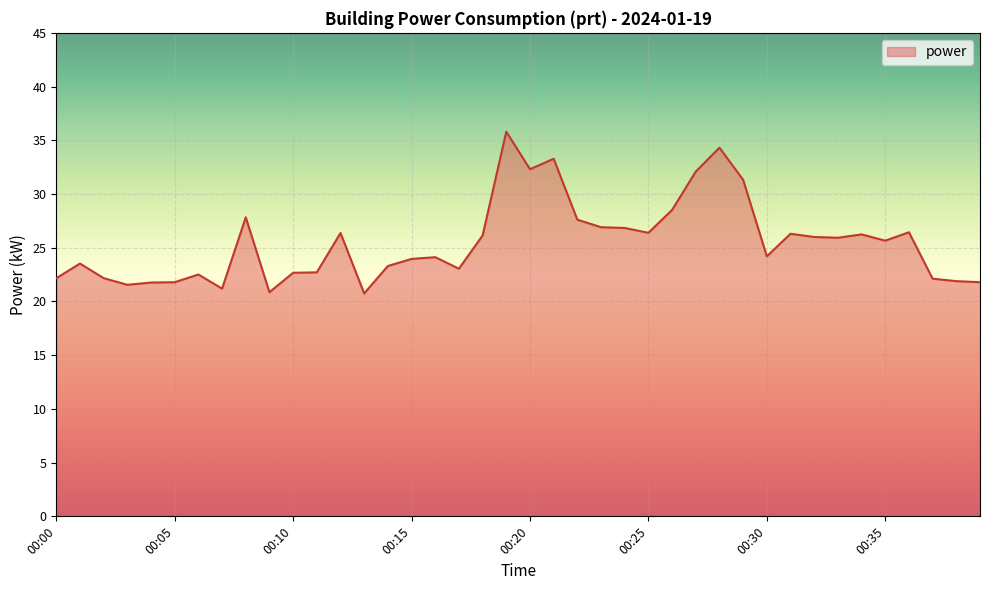

What is the greatest value displayed?

35.8